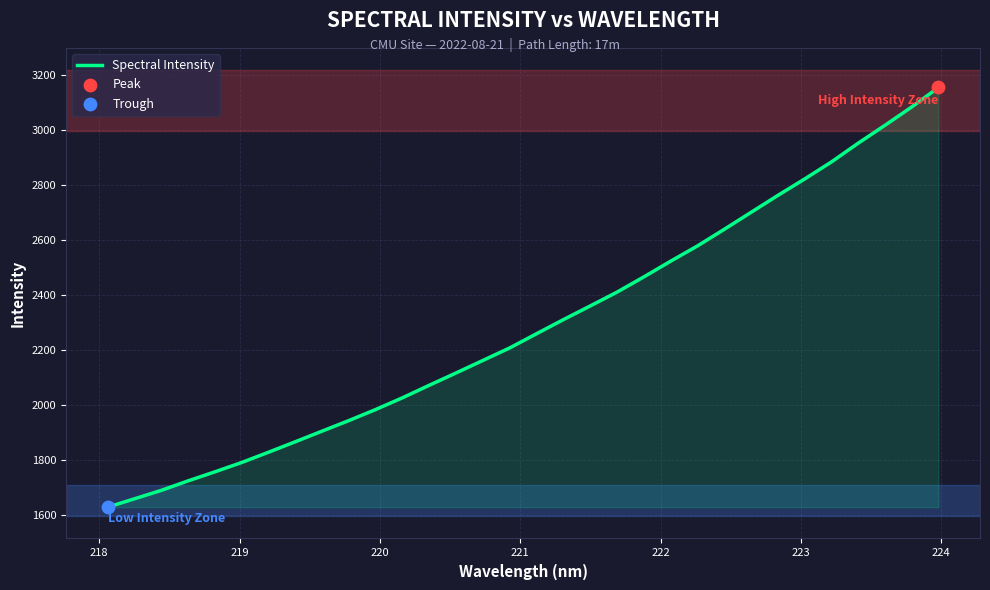

What is the minimum value shown in the chart?

1629.0